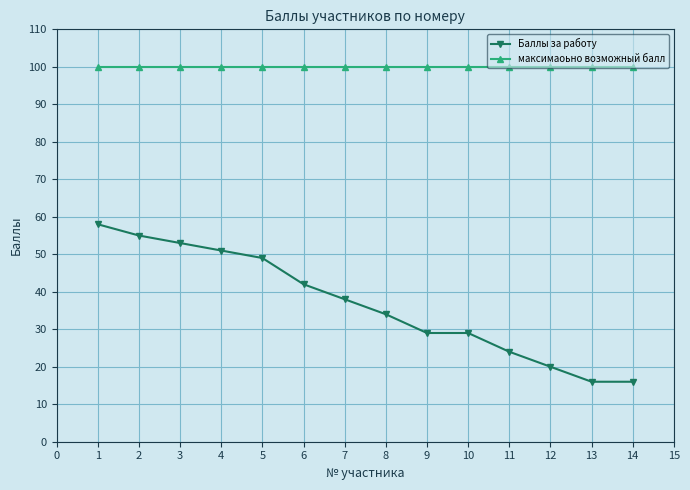

How many lines are shown in the chart?

2